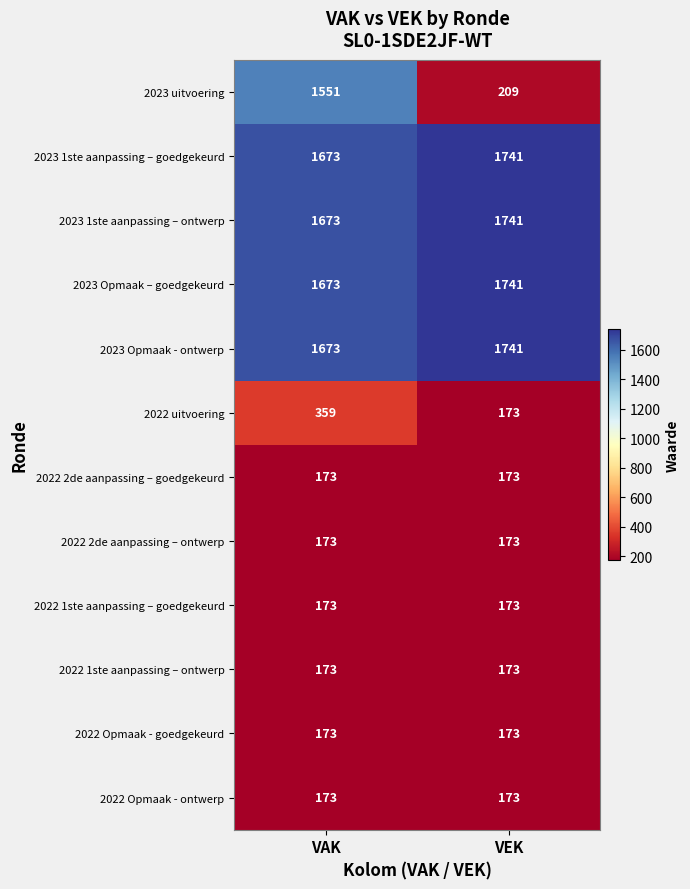

Read the 2023 1ste aanpassing – ontwerp value at VAK.

1673